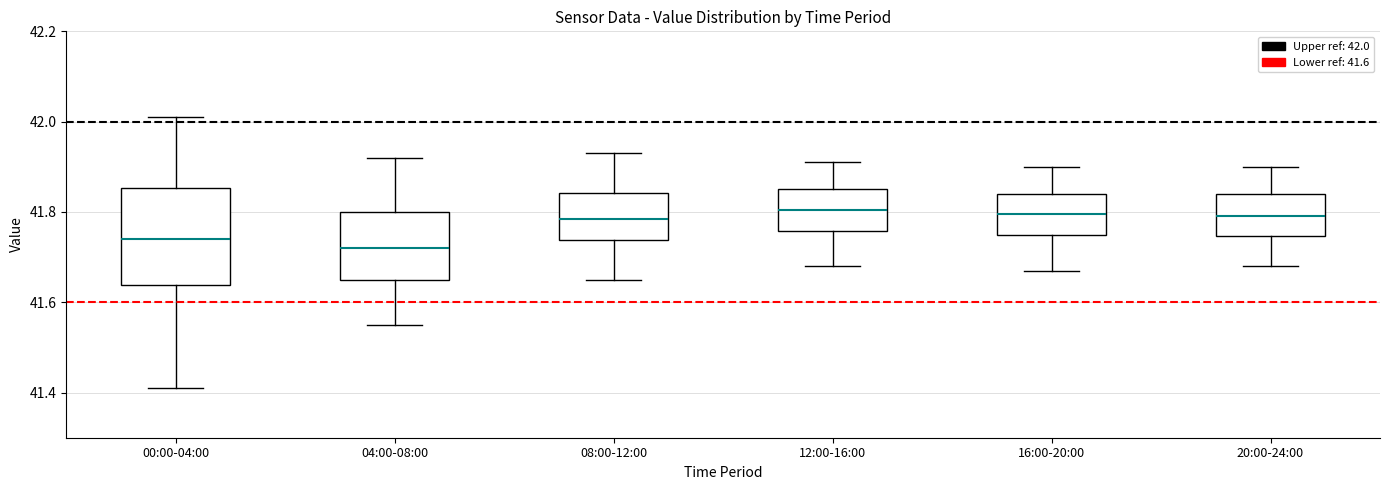

Comparing the boxes themselves (not the whiskers), which one is the tallest?

00:00-04:00